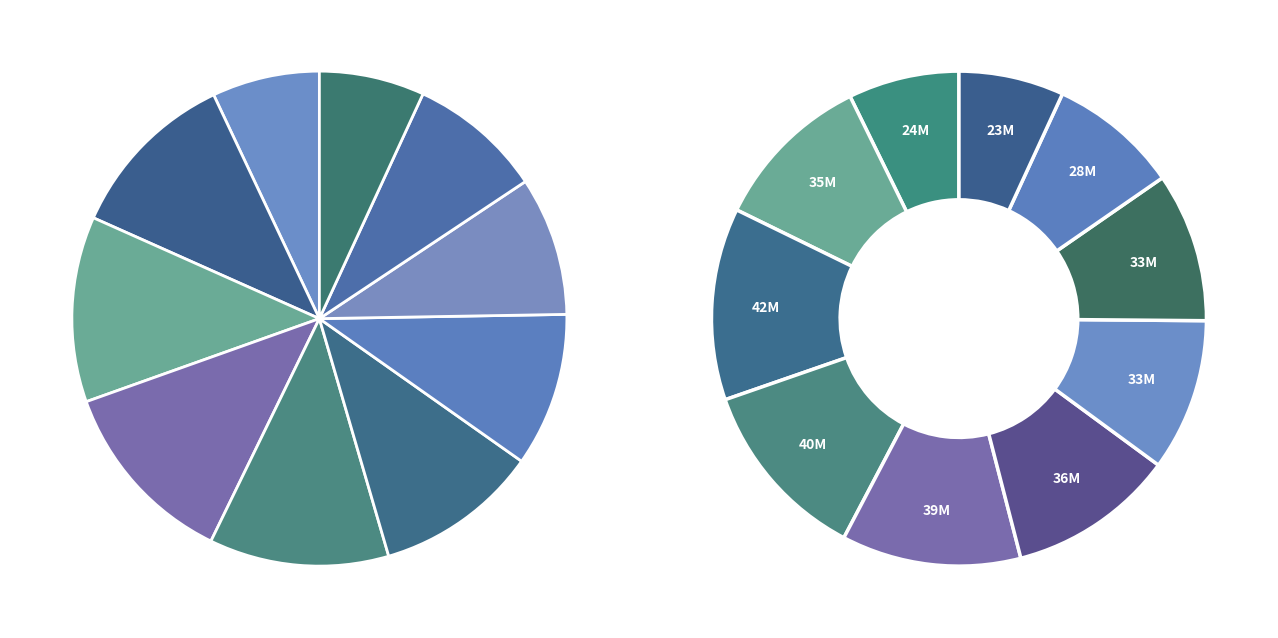

How many slices are in this pie chart?

10